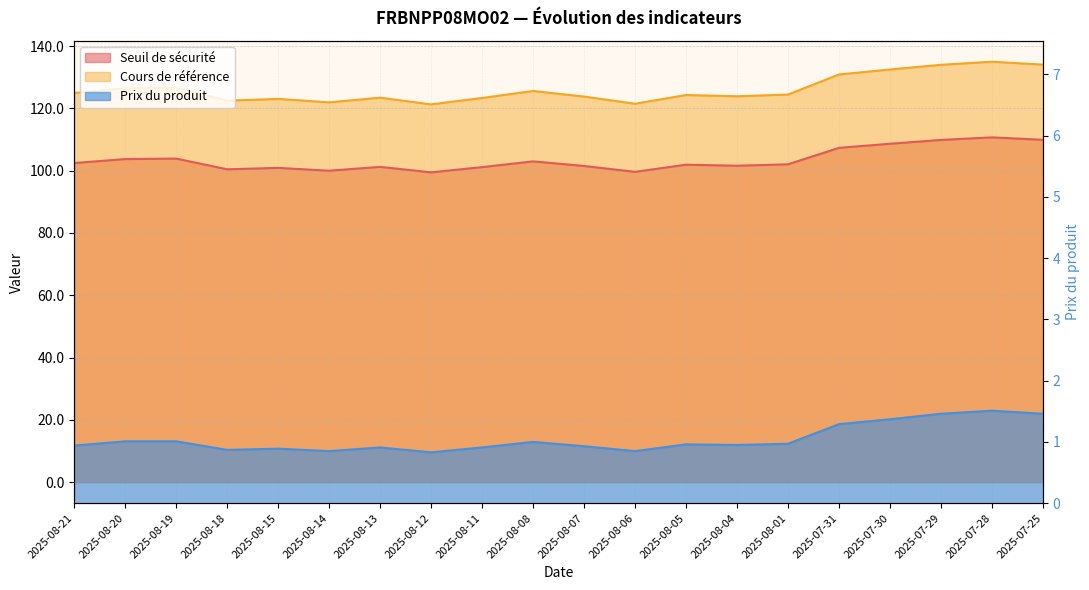

What is the approximate value of Seuil de sécurité at 2025-07-29?

109.9